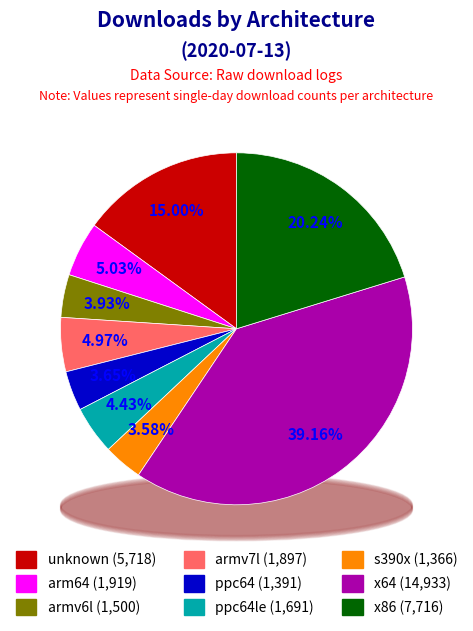

To the nearest percent, what is the combined percentage of x86 and x64?

59%